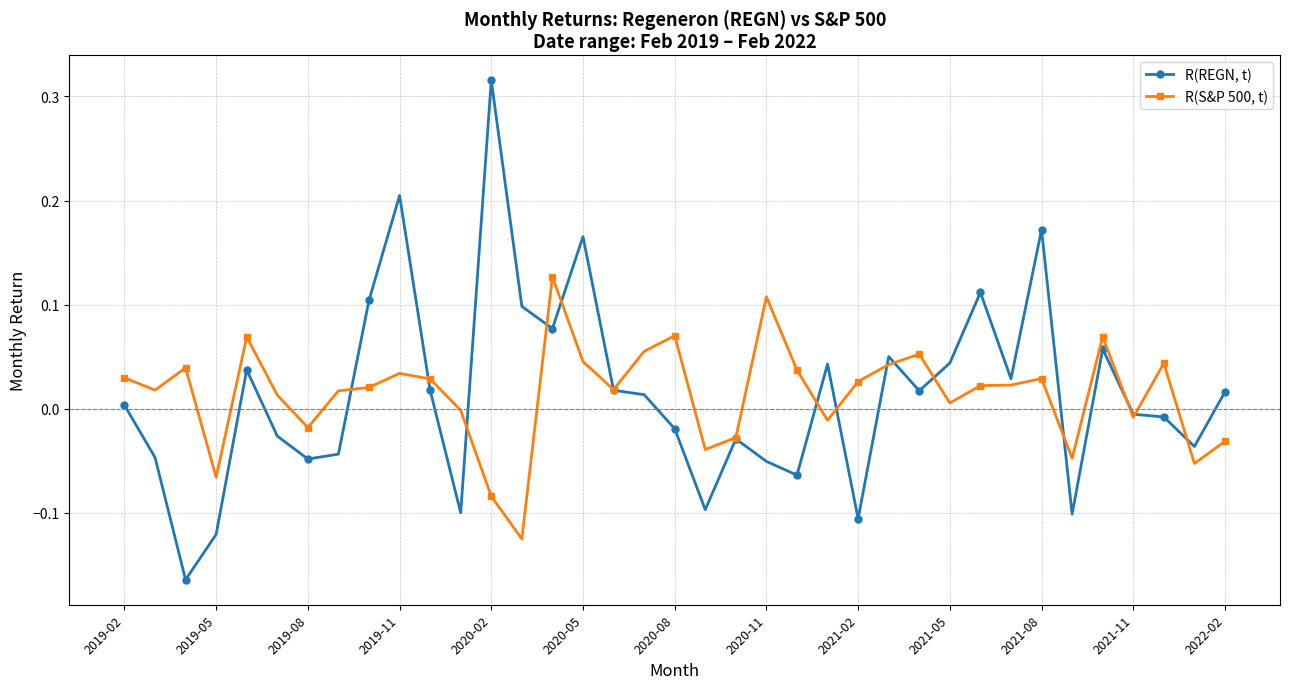

List the series in order of their peak value, highest first.

R(REGN, t), R(S&P 500, t)